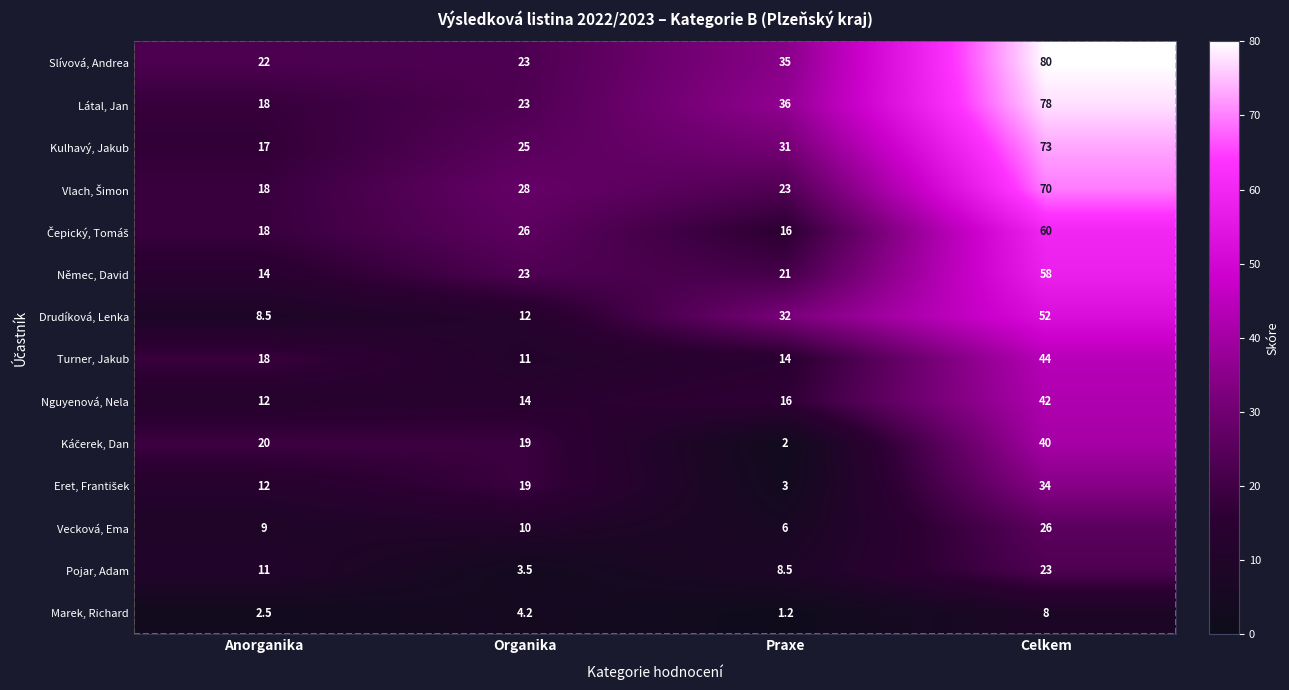

What is the spread (max minus min) of values at Anorganika?

19.5